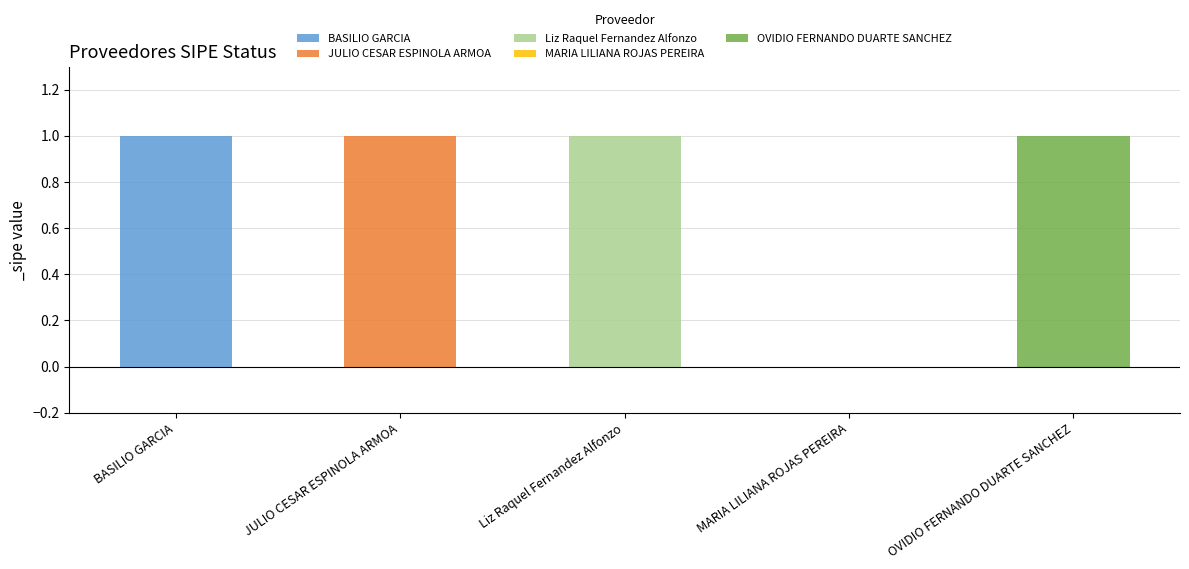

Does the chart contain any negative values?

No